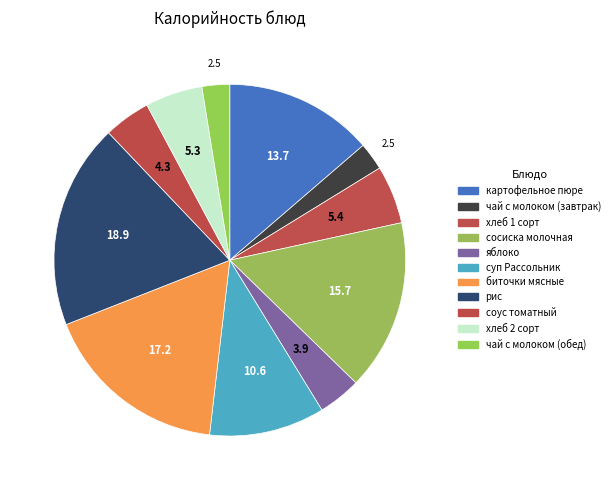

Is there a majority slice in this chart?

No